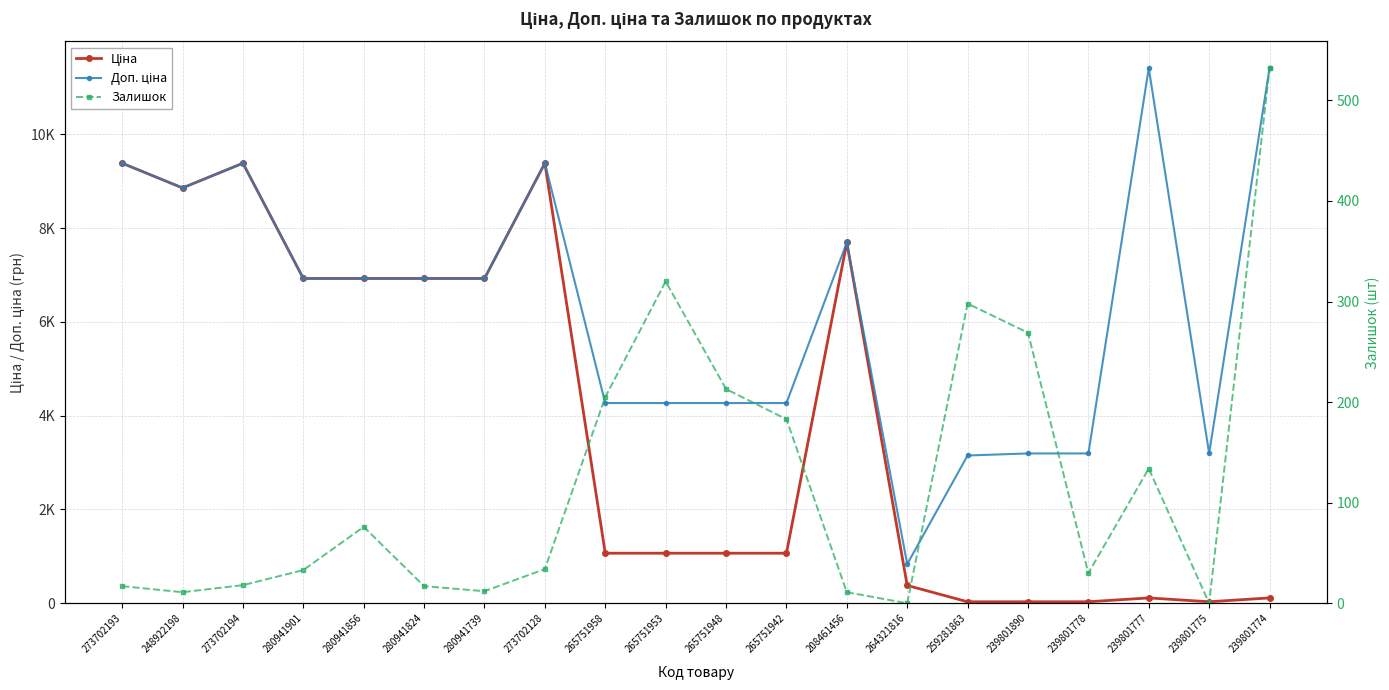

At which category is the sum across all series the highest?

273702128